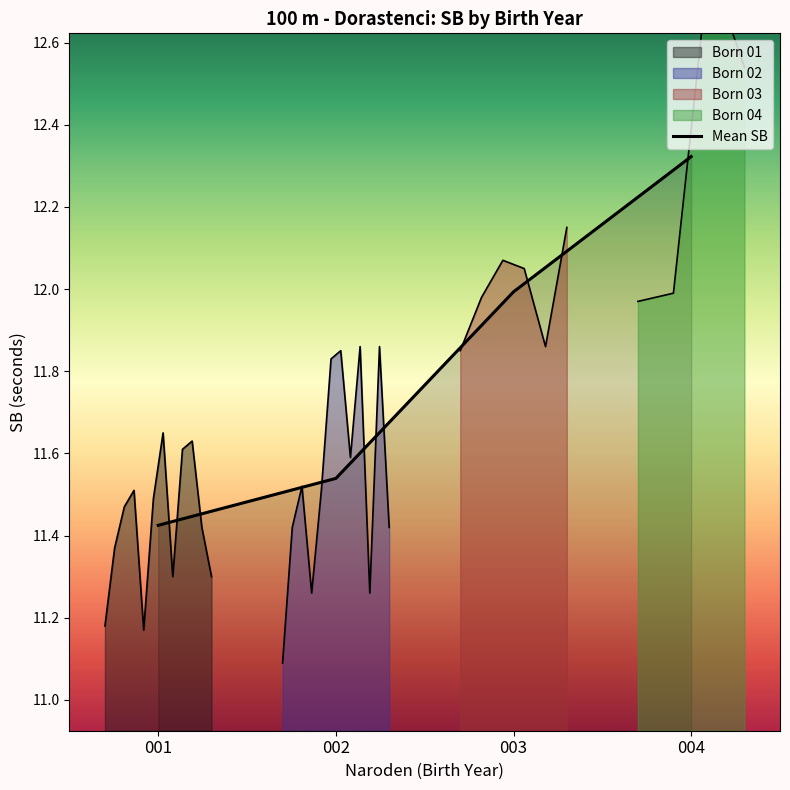

At which category does the chart reach its peak across all series?

004